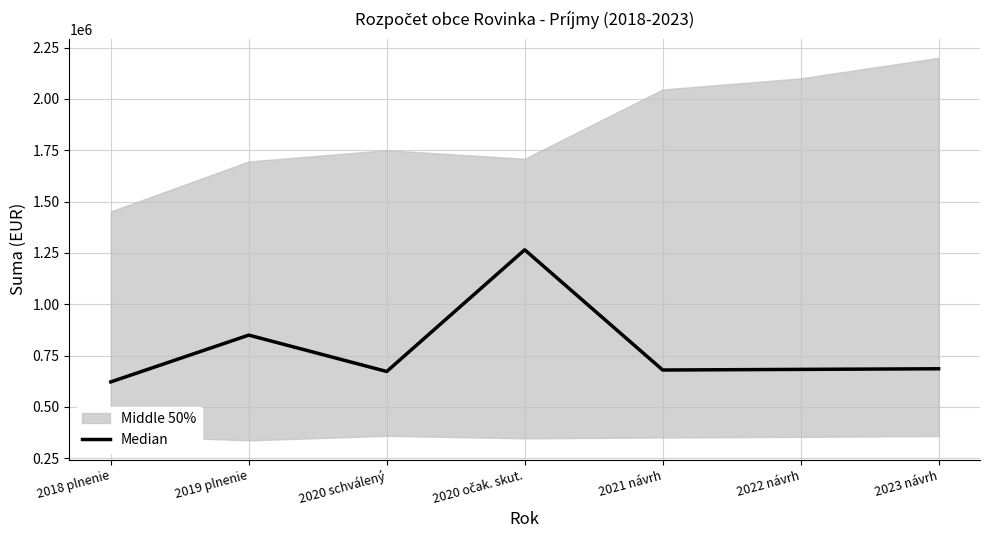

What is the sum of the values at 2018 plnenie and 2019 plnenie?

1471228.5